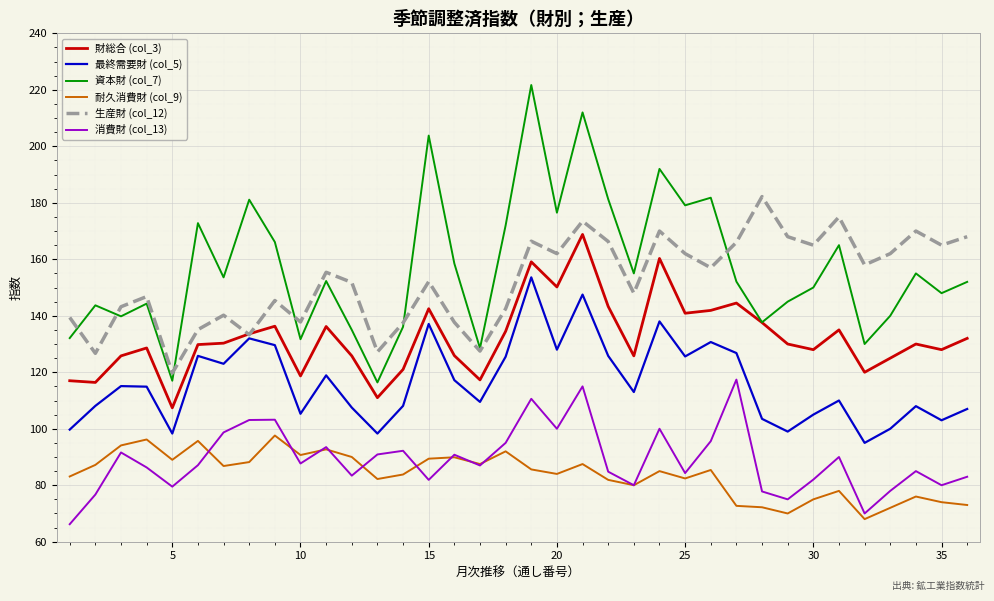

Which series has the largest range (max minus min)?

資本財 (col_7)